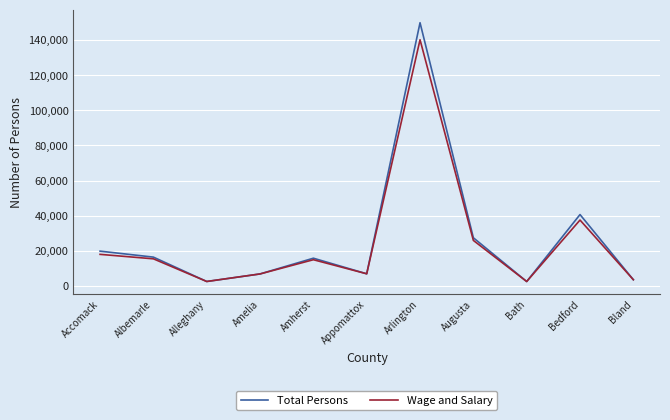

List the series in order of their overall mean, lowest first.

Wage and Salary, Total Persons